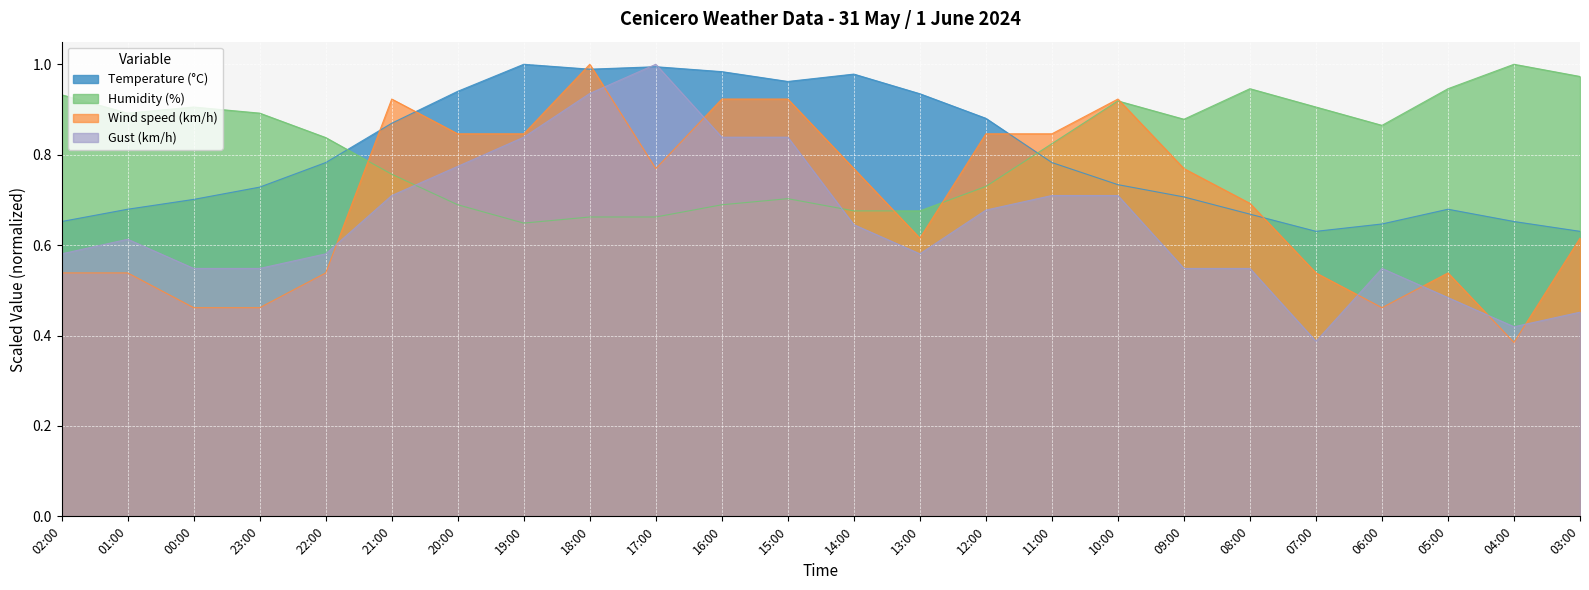

Does the chart display data point markers on the line(s)?

No